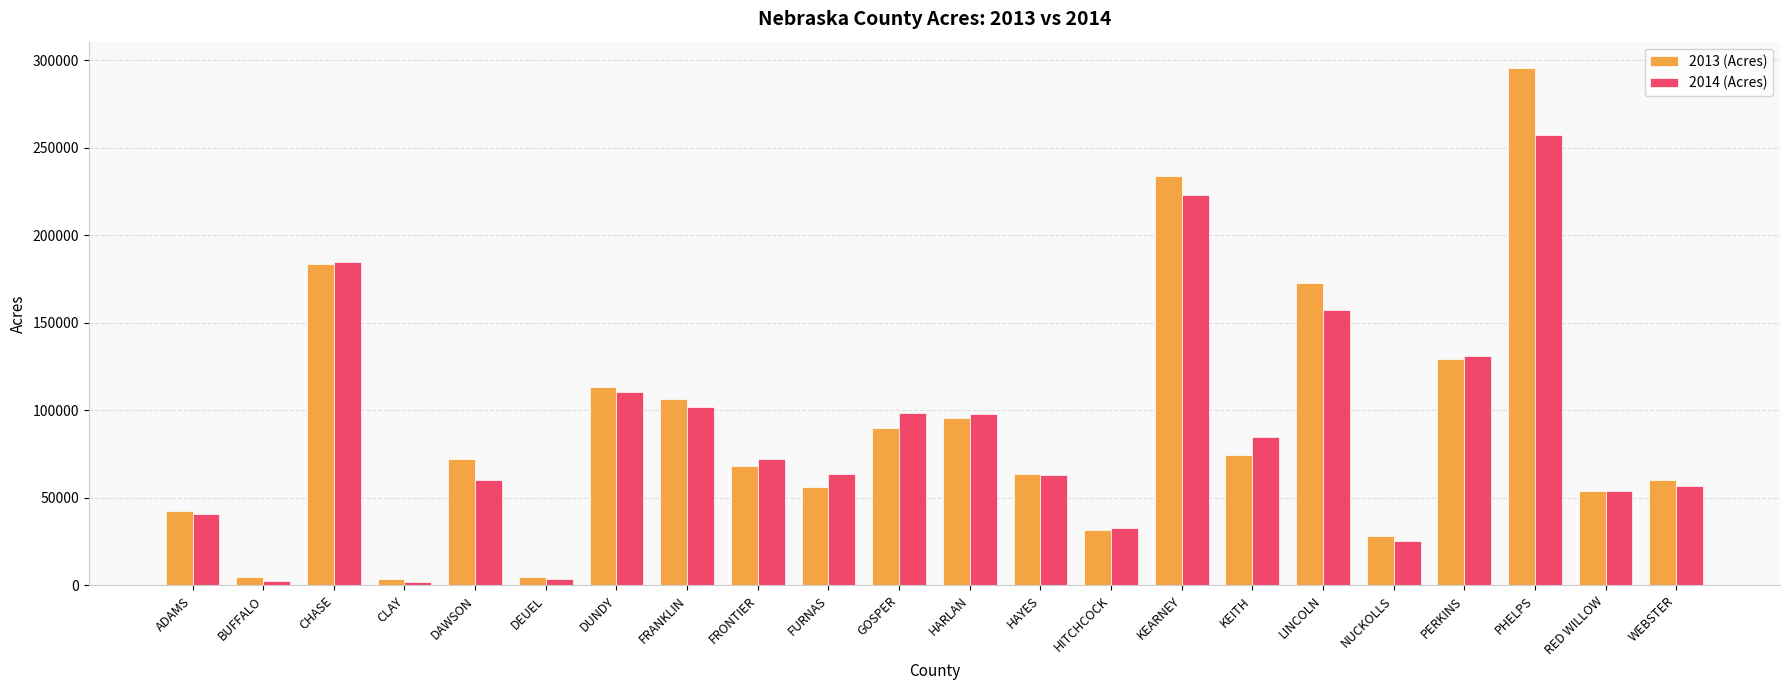

How many values in the 2013 (Acres) series exceed 72363?

11